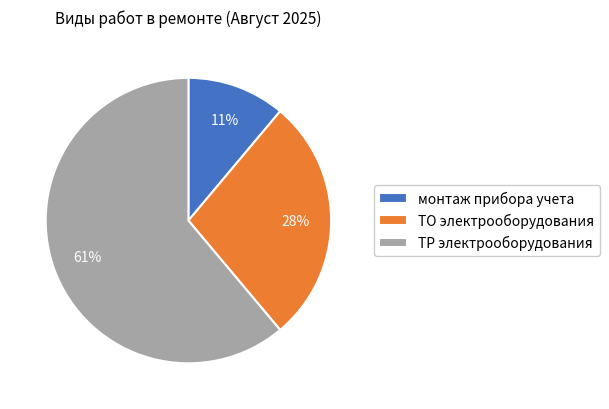

Which has a higher value, ТР электрооборудования or монтаж прибора учета?

ТР электрооборудования